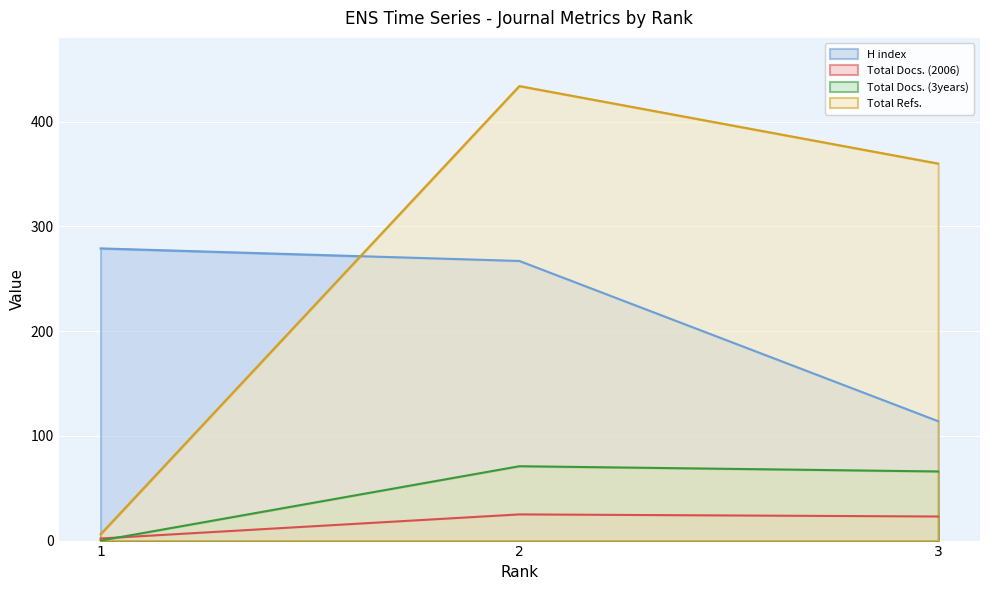

Reading left to right, extract all data points from this chart.

H index: 279	267	114
Total Docs. (2006): 2	25	23
Total Docs. (3years): 0	71	66
Total Refs.: 6	434	360